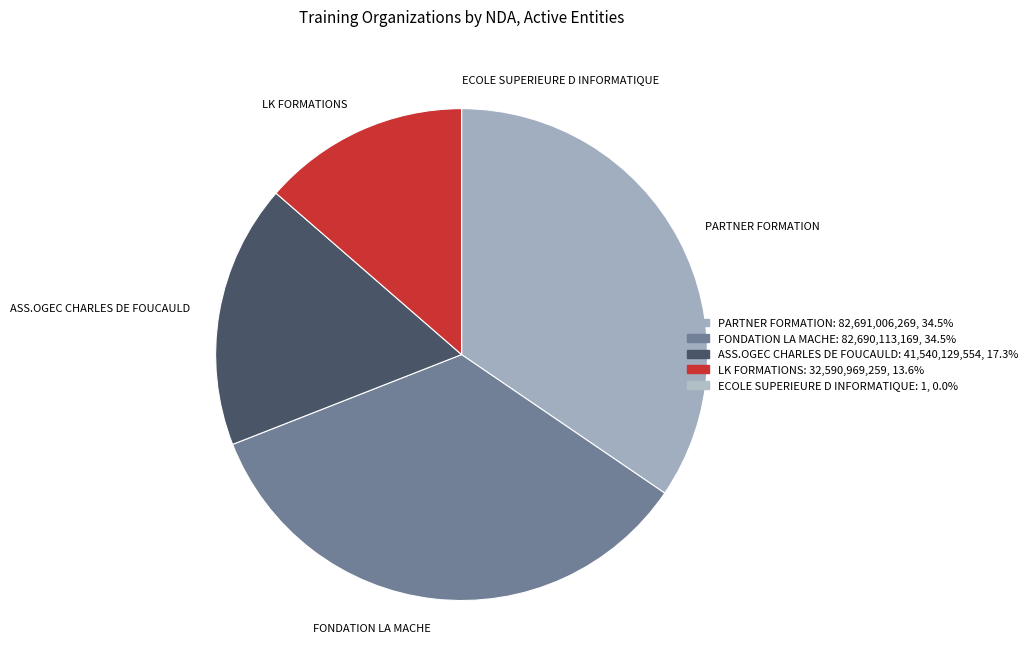

Which has a higher value, ASS.OGEC CHARLES DE FOUCAULD or PARTNER FORMATION?

PARTNER FORMATION